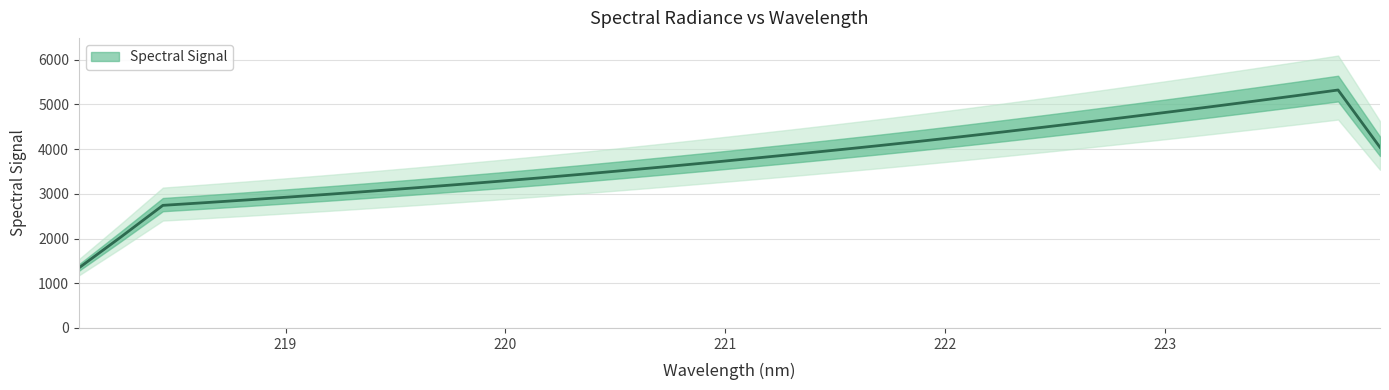

What is the change in value from 219.0156 to 220.1623?

+438.0